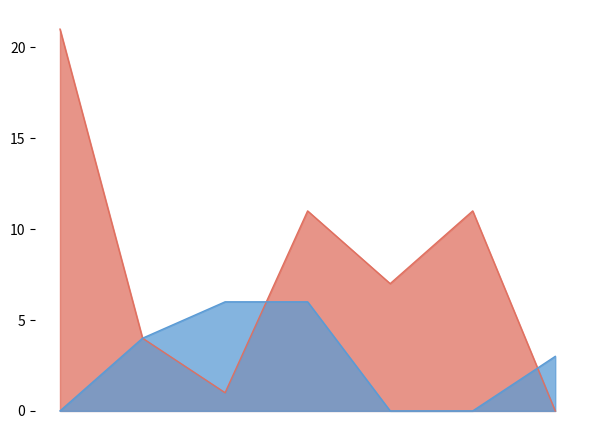

Reading left to right, extract all data points from this chart.

Score 2: 1=21	2=4	3=1	4=11	5=7	6=11	7=0
Score 1: 1=0	2=4	3=6	4=6	5=0	6=0	7=3